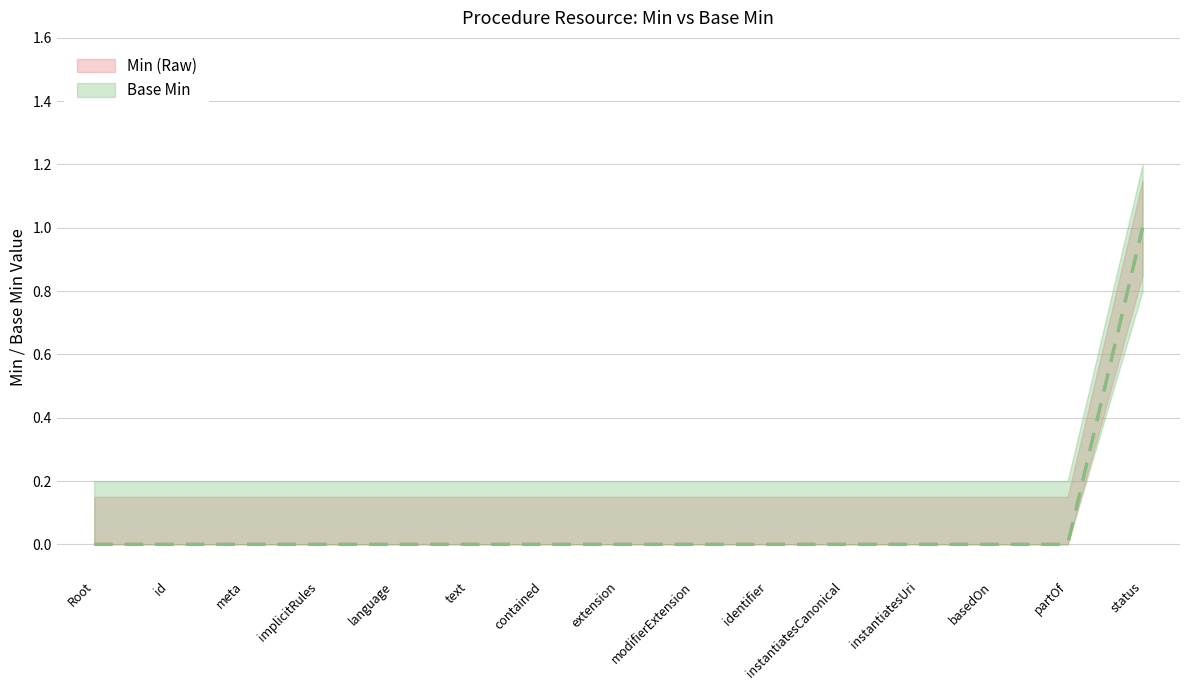

At contained, list the series in order from largest to smallest.

Min (Raw), Base Min